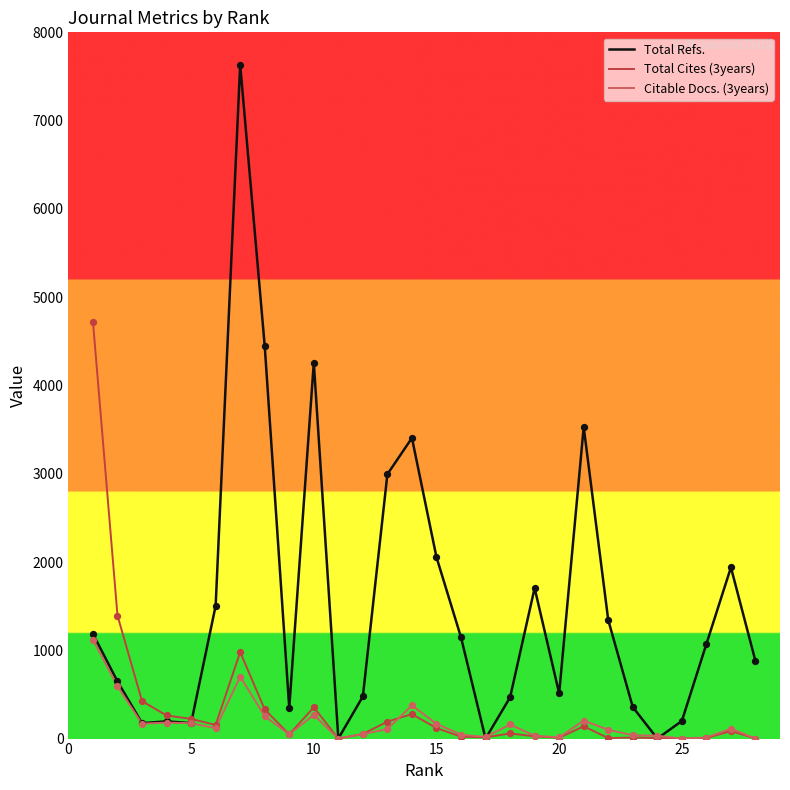

Which series has the largest total across all categories?

Total Refs.